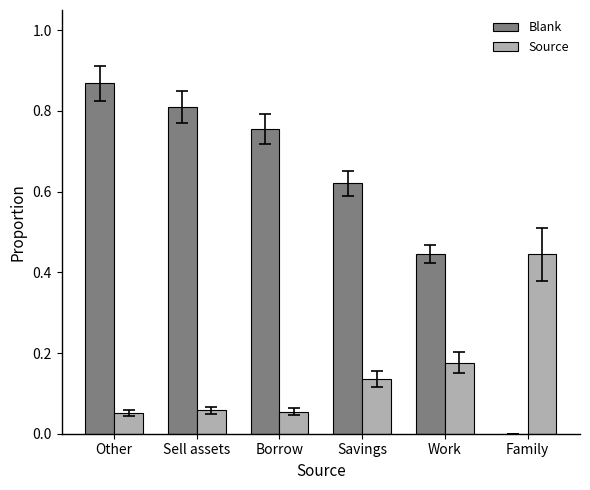

Which series changed the most between Other and Savings?

Blank